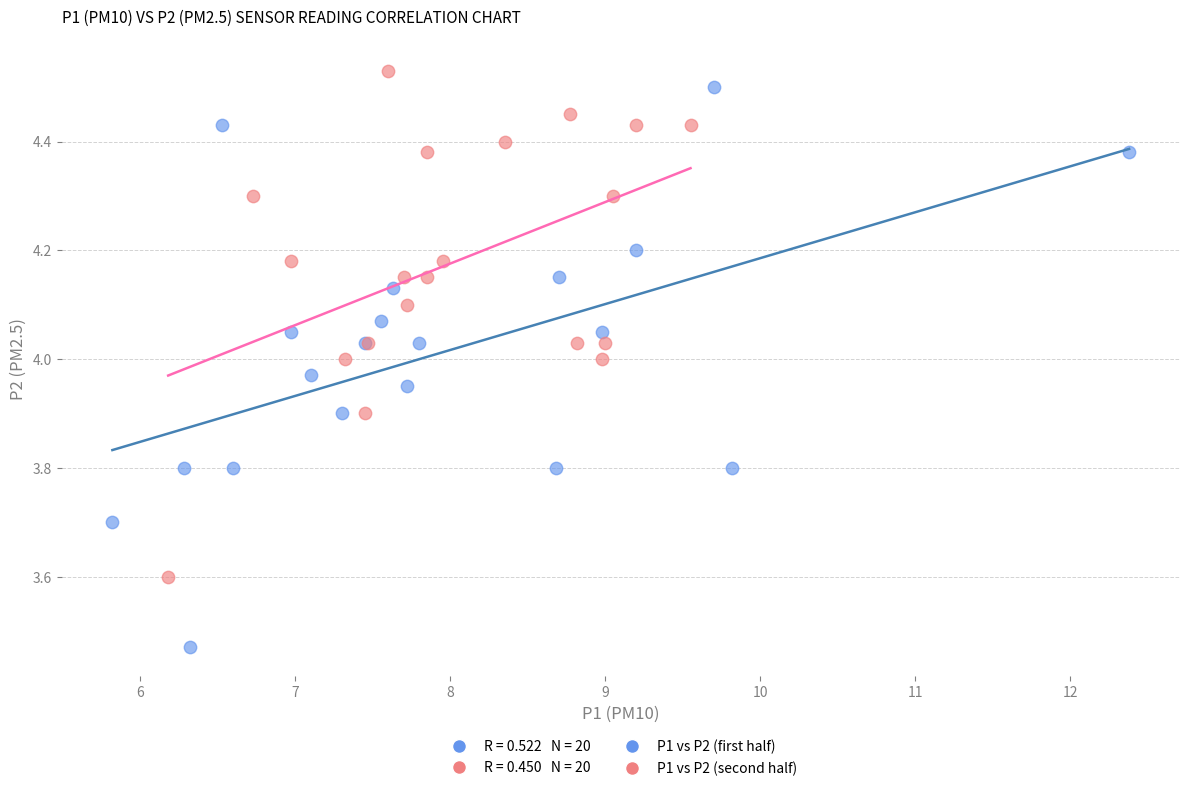

Which series has the largest Y range (max minus min)?

P1 vs P2 (first half)